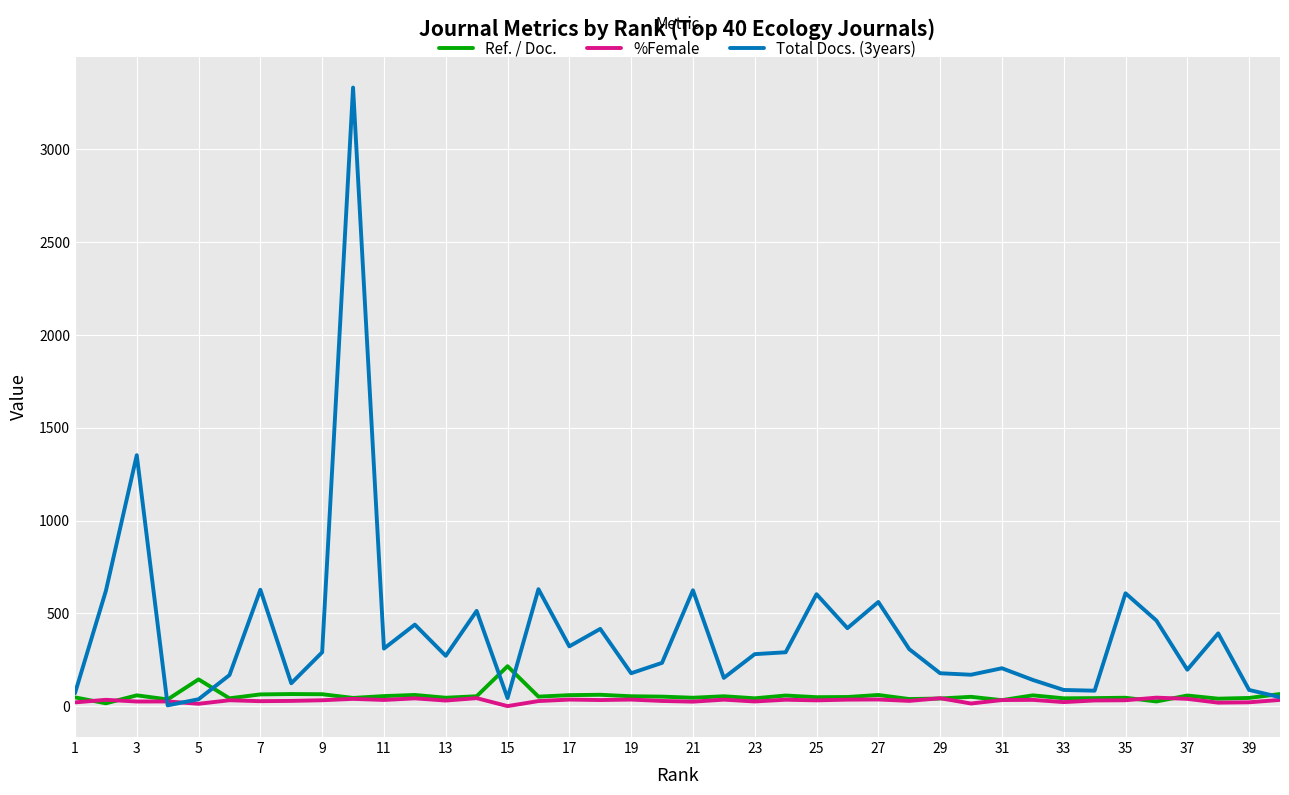

Does the chart display data point markers on the line(s)?

No